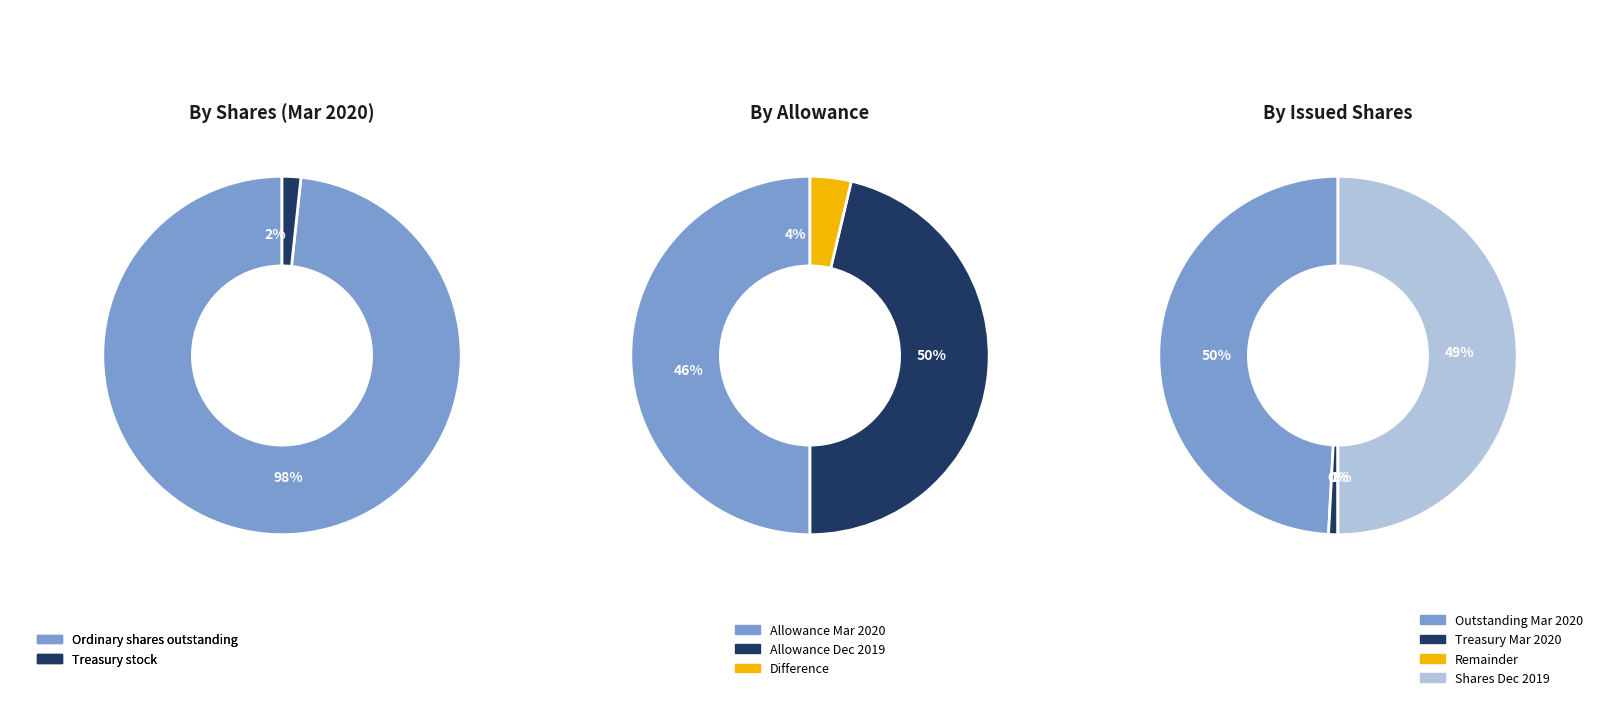

The Treasury stock slice represents 11% of the pie. True or false?

False